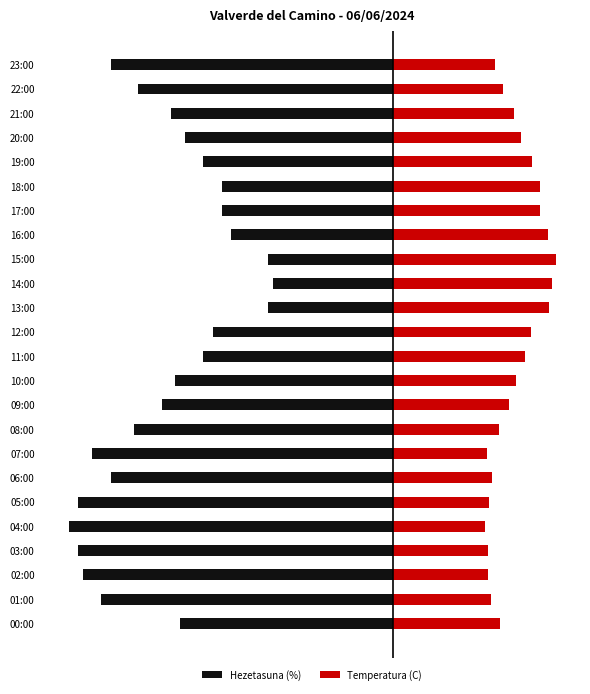

List the labels in order of Temperatura (C) value, smallest first.

04:00, 07:00, 02:00, 03:00, 05:00, 01:00, 06:00, 23:00, 08:00, 00:00, 22:00, 09:00, 21:00, 10:00, 20:00, 11:00, 12:00, 19:00, 17:00, 18:00, 16:00, 13:00, 14:00, 15:00